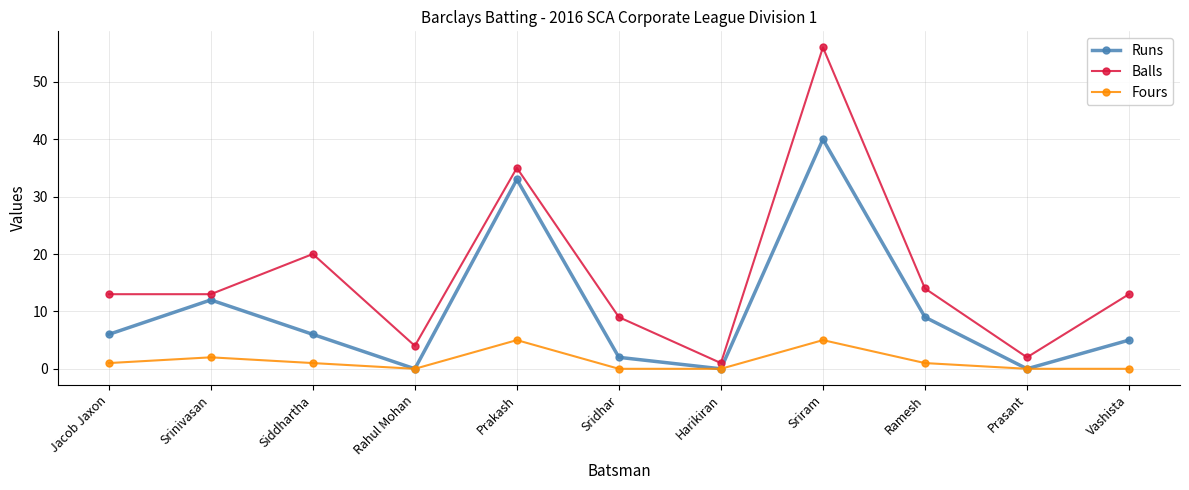

Rank the series by their average value, from lowest to highest.

Fours, Runs, Balls